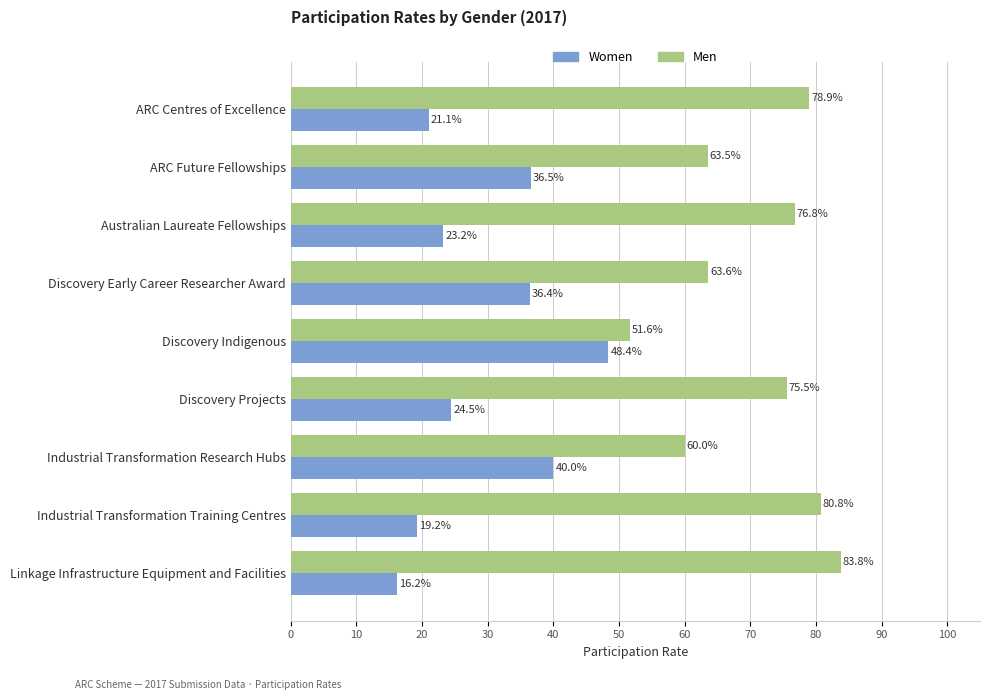

What is the total value across all series at ARC Future Fellowships?

100.0